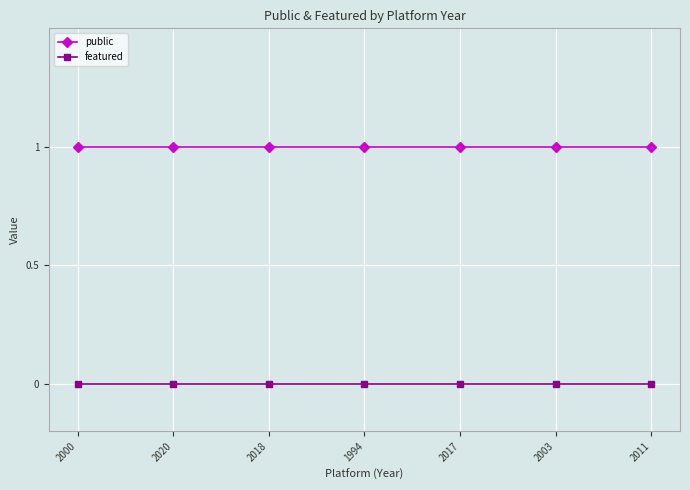

What is the label of the 1st point from the right?

2011